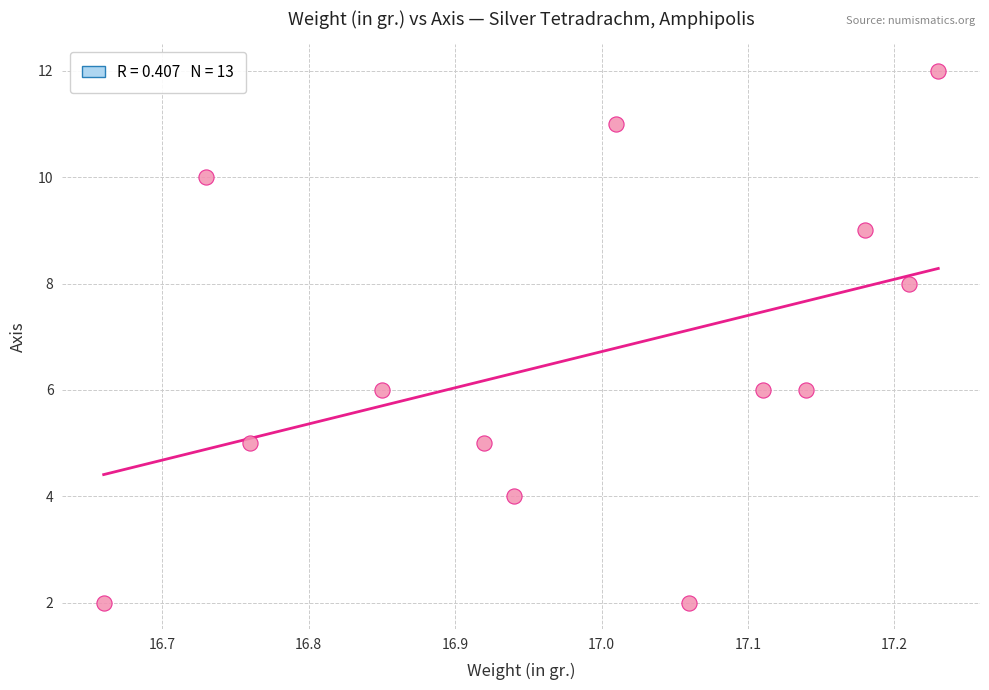

What is the range of Y values (max minus min)?

10